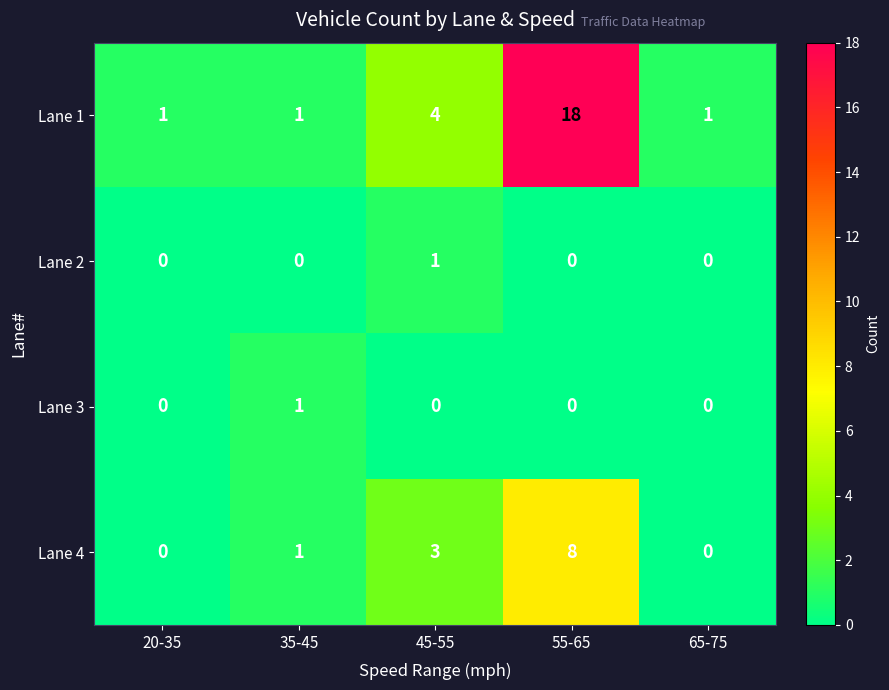

Which series changed the most between 20-35 and 55-65?

Lane 1